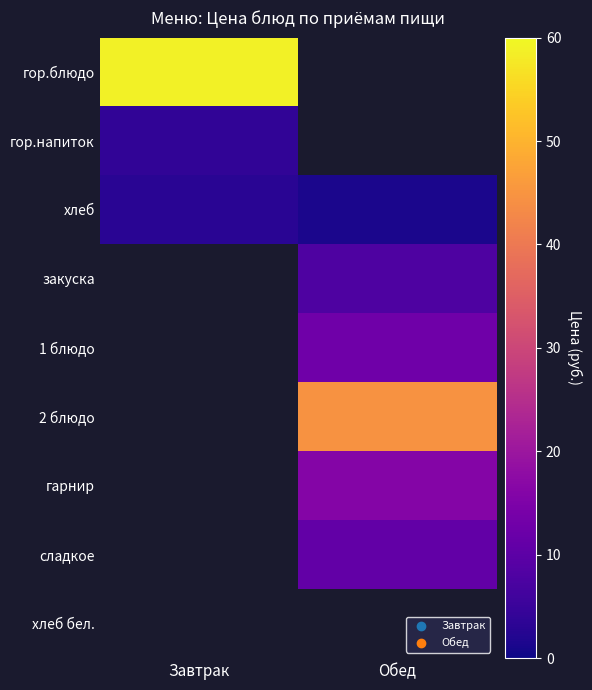

What is the greatest value displayed?

59.0